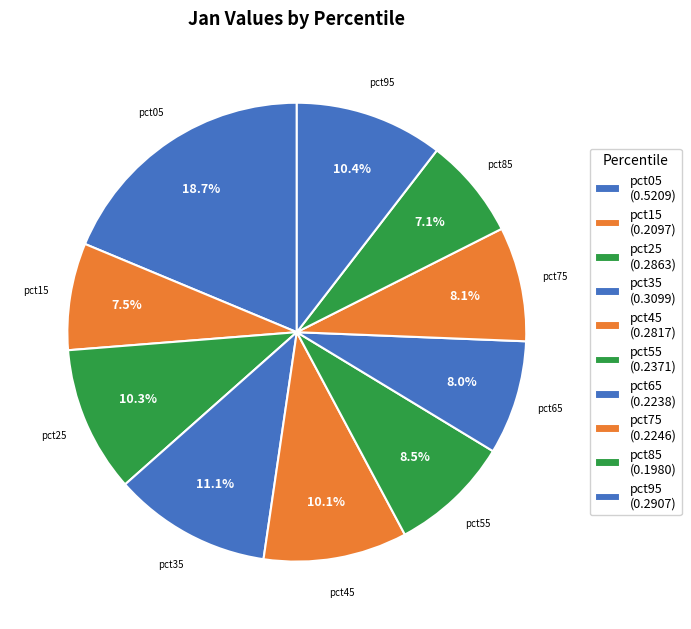

To the nearest percent, what is the average slice percentage?

10%